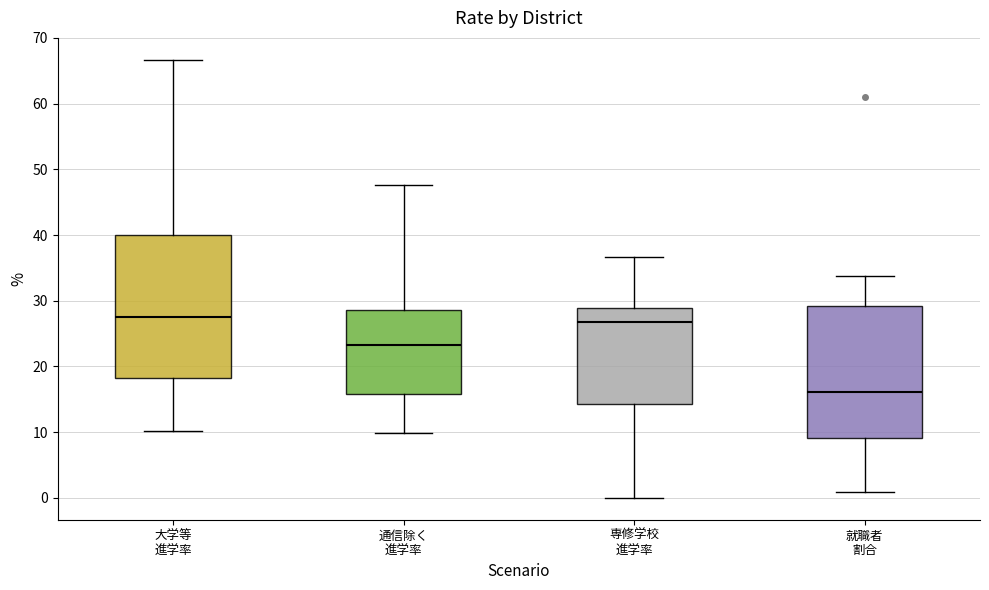

Reading left to right, transcribe this box plot: for each box, give where its median line is, the range the box spans, and where its two whiskers end, as read against the y-axis. The values are not printed on the chart, so give them approximately, as read against the axis.

大学等 進学率: median 27, box 18 to 40, whiskers 10 to 67
通信除く 進学率: median 23, box 16 to 29, whiskers 10 to 48
専修学校 進学率: median 27, box 14 to 29, whiskers 0 to 37
就職者 割合: median 16, box 9 to 29, whiskers 1 to 34